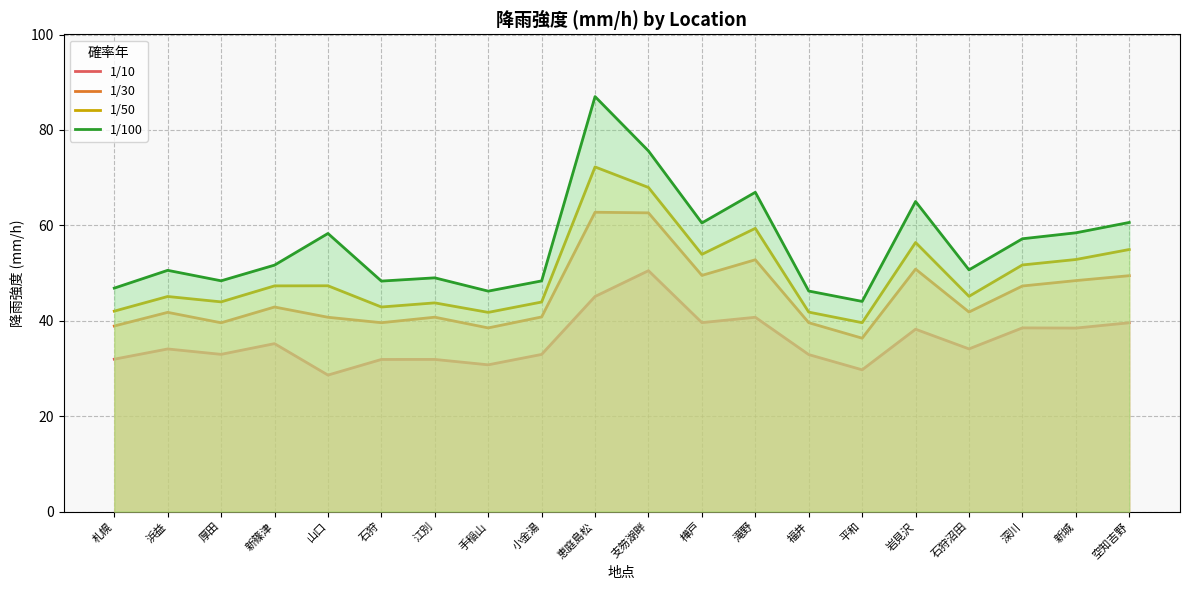

True or false: 1/10 has a value of 32.9 at 福井.

True